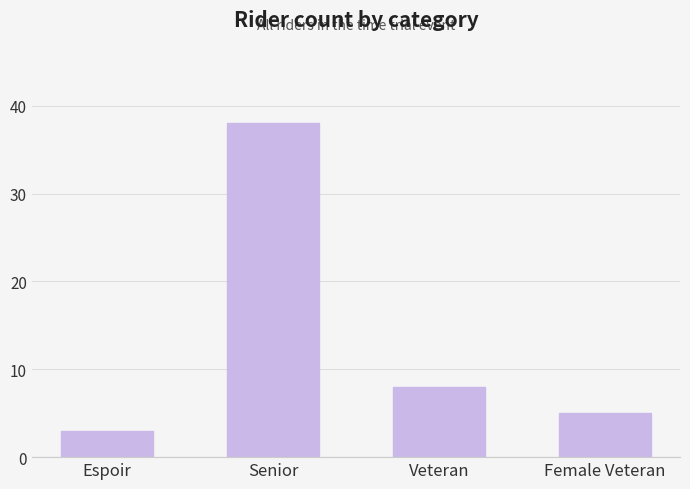

At which category does the chart reach its peak across all series?

Senior